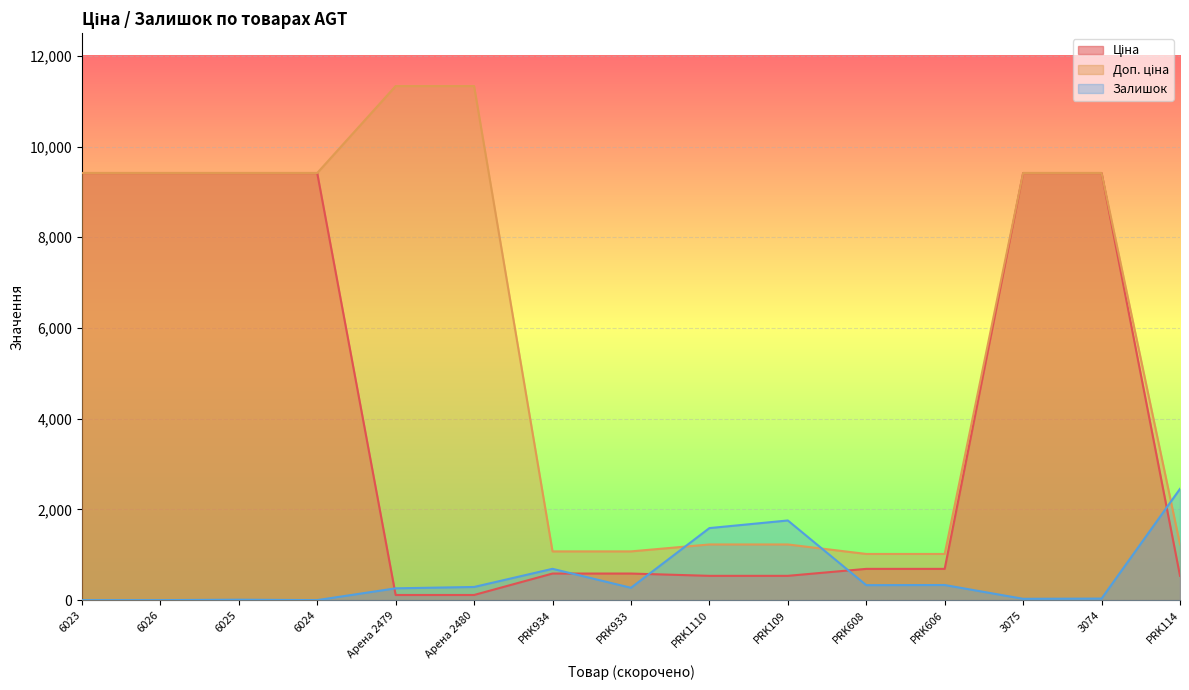

Reading left to right, extract all data points from this chart.

Ціна: 6023=9416.9	6026=9416.9	6025=9416.9	6024=9416.9	Арена 2479=113.3	Арена 2480=113.3	PRK934=586.0	PRK933=586.0	PRK1110=535.4	PRK109=535.4	PRK608=689.1	PRK606=689.1	3075=9416.9	3074=9416.9	PRK114=535.4
Доп. ціна: 6023=9416.9	6026=9416.9	6025=9416.9	6024=9416.9	Арена 2479=11334.0	Арена 2480=11334.0	PRK934=1074.5	PRK933=1074.5	PRK1110=1227.2	PRK109=1227.2	PRK608=1017.8	PRK606=1017.8	3075=9416.9	3074=9416.9	PRK114=1227.2
Залишок: 6023=0.0	6026=0.0	6025=9.0	6024=0.0	Арена 2479=260.0	Арена 2480=290.0	PRK934=690.0	PRK933=272.0	PRK1110=1588.0	PRK109=1756.0	PRK608=330.0	PRK606=333.0	3075=29.0	3074=34.0	PRK114=2453.0